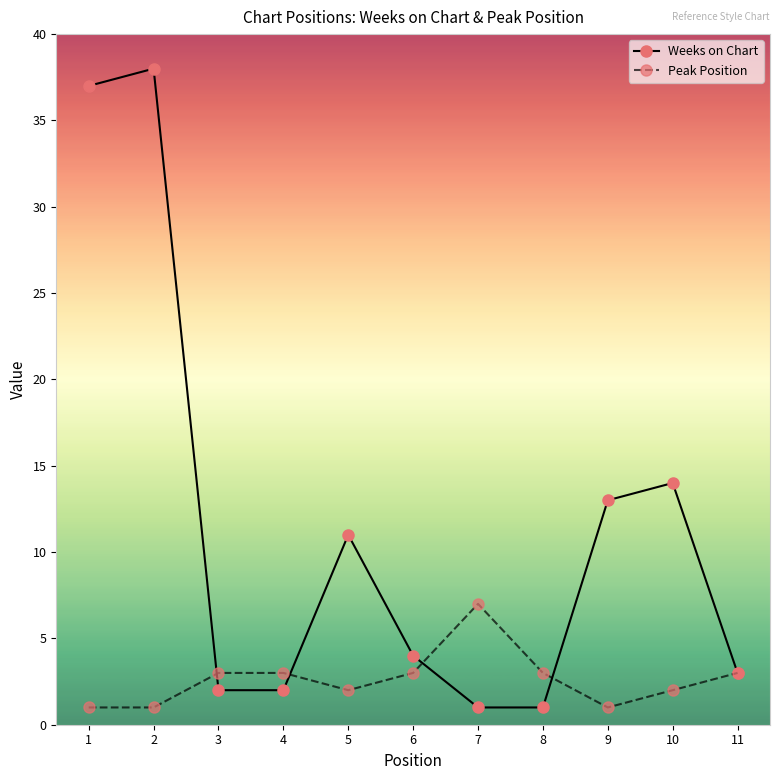

True or false: Peak Position and Weeks on Chart intersect in this chart.

True